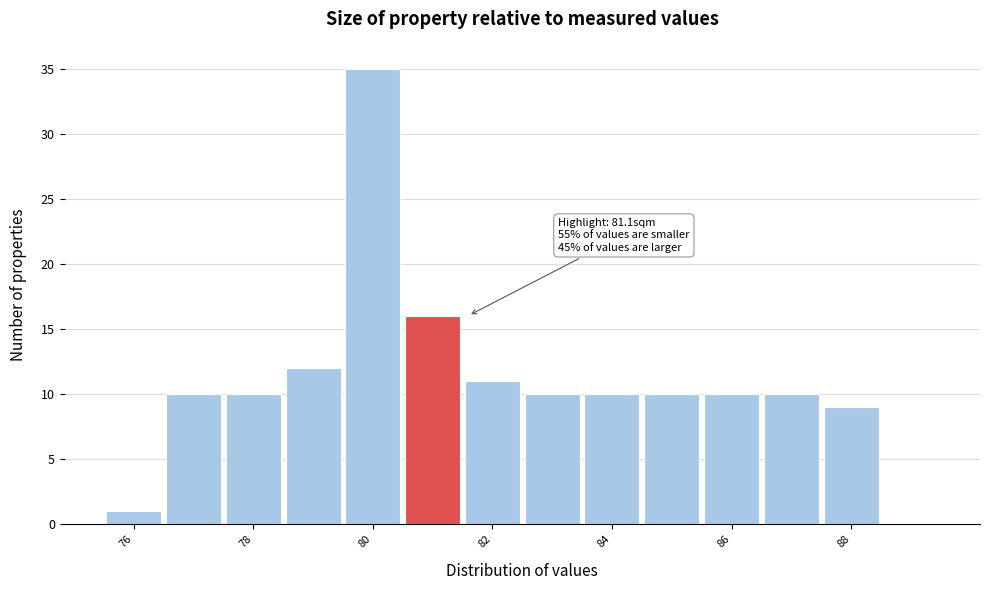

Over which range of the x-axis is the bar tallest?

79.5 to 80.5